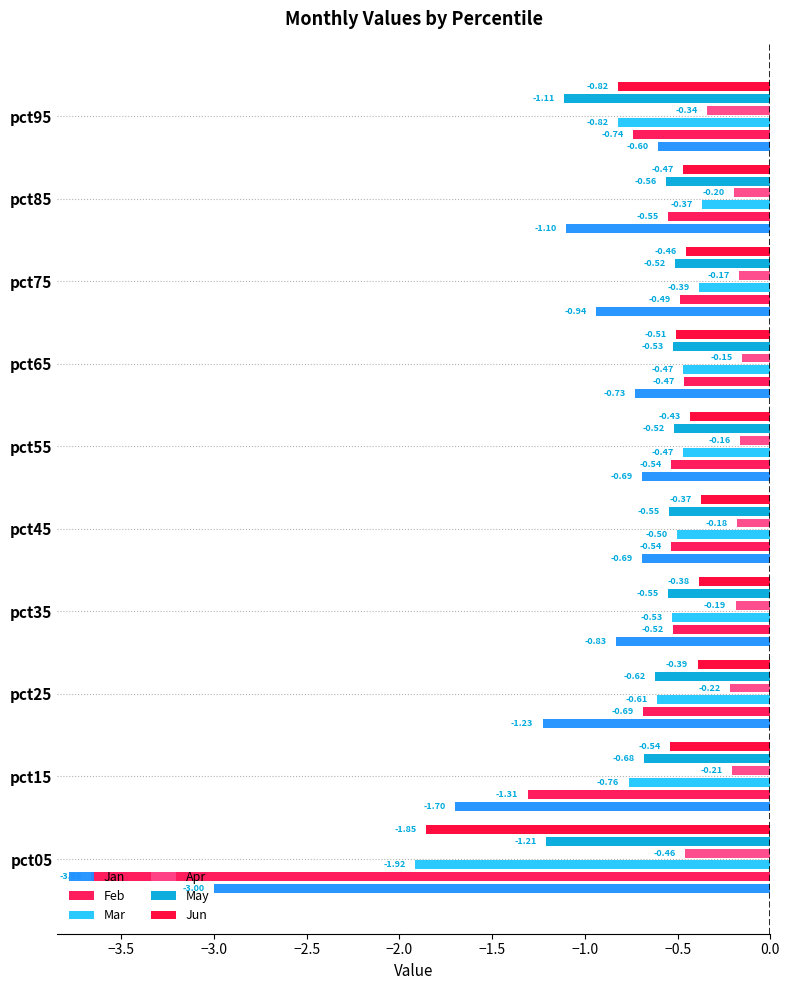

What is the average value of the Jun series?

-0.6